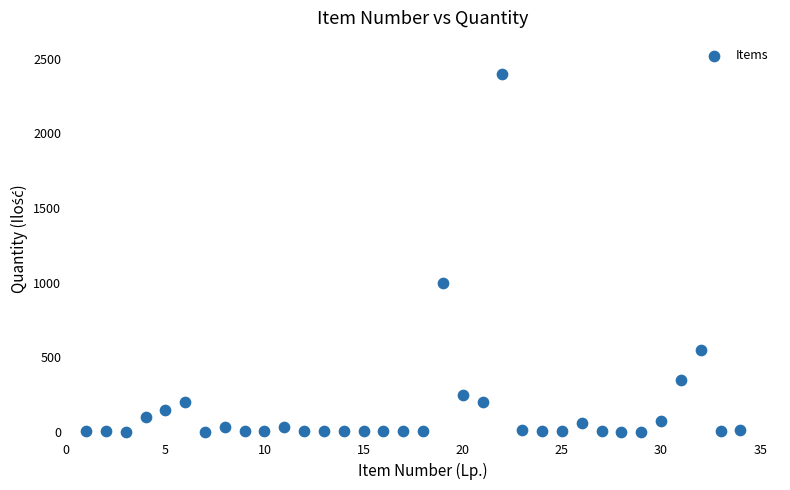

What is the range of X values (max minus min)?

33